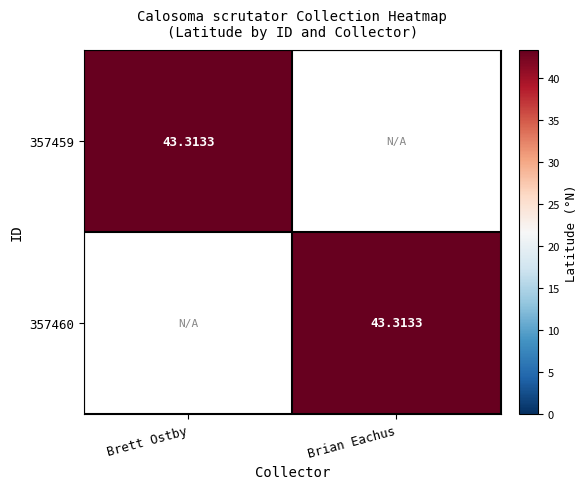

What value does the 357459 series have at Brett Ostby?

43.3